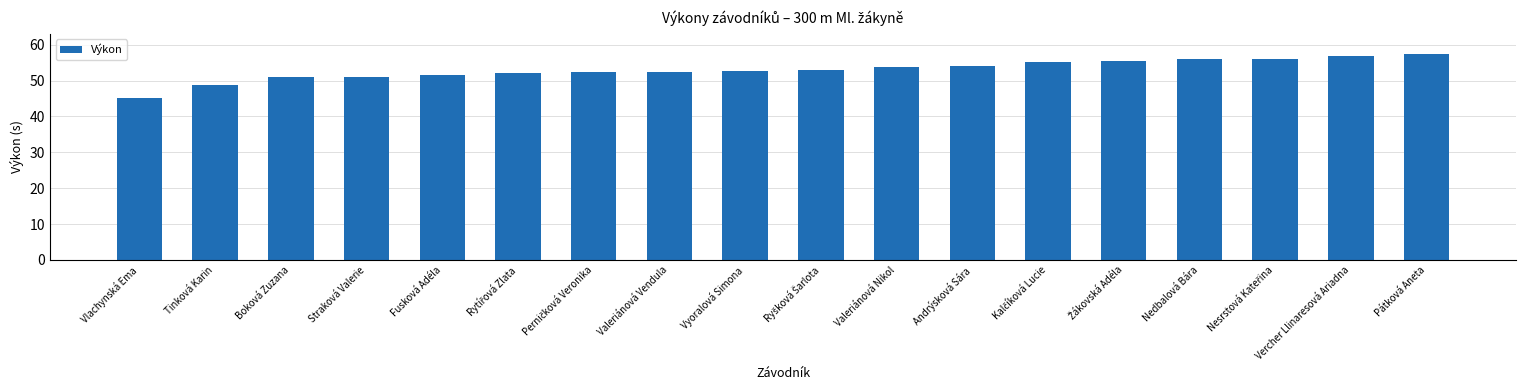

How many series are shown in this chart?

1